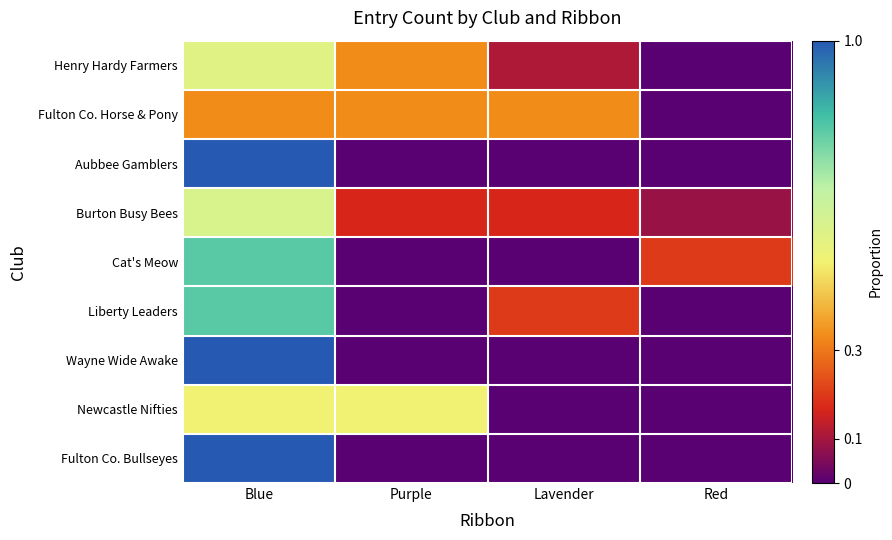

What is the total value across all series at Blue?

6.6